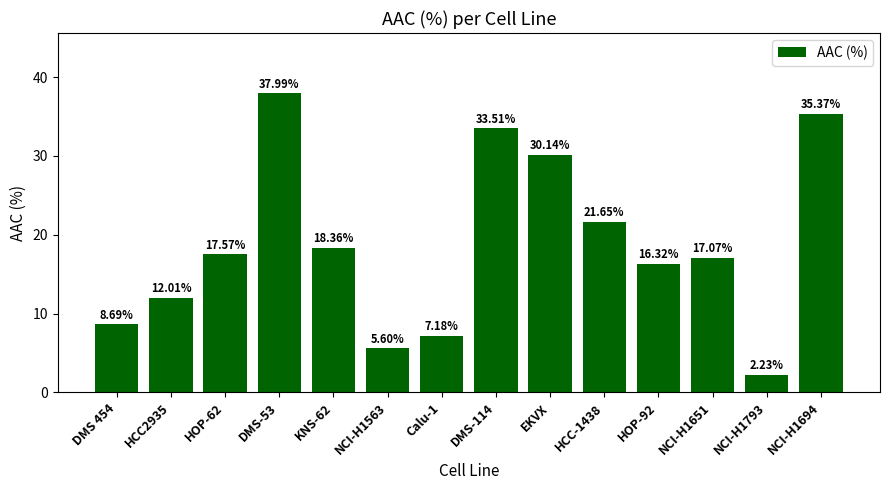

Rank the categories by value from lowest to highest.

NCI-H1793, NCI-H1563, Calu-1, DMS 454, HCC2935, HOP-92, NCI-H1651, HOP-62, KNS-62, HCC-1438, EKVX, DMS-114, NCI-H1694, DMS-53